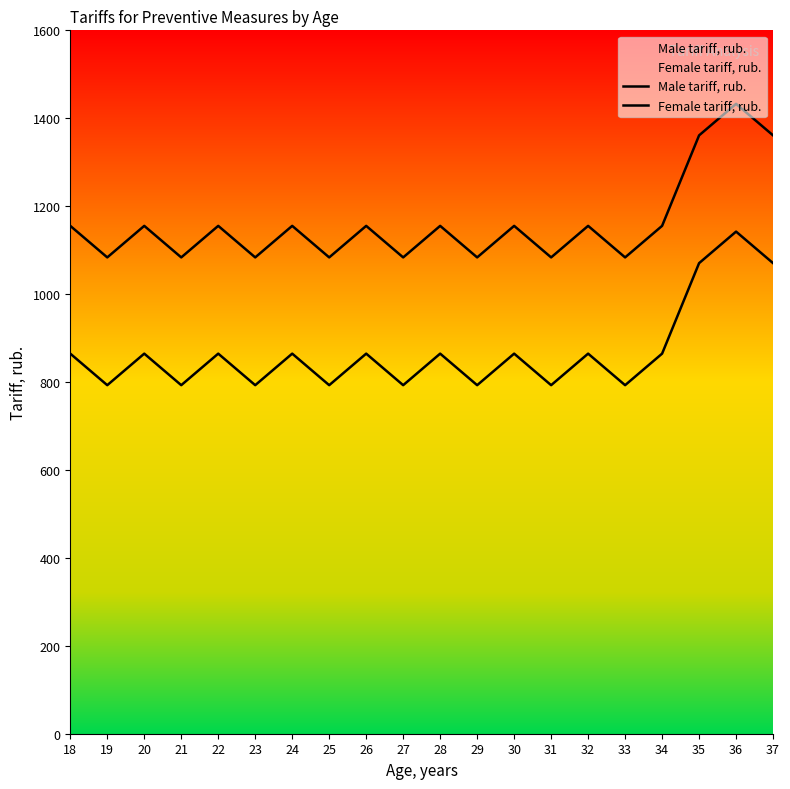

True or false: Male tariff, rub. and Female tariff, rub. cross at least once.

False